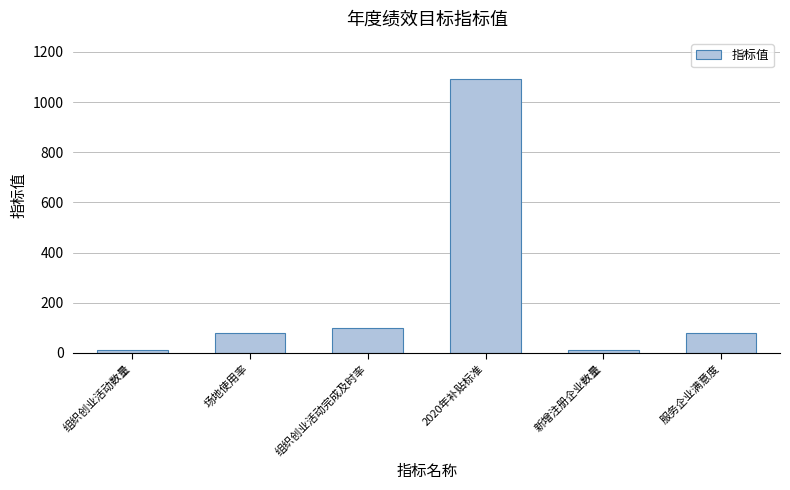

What is the maximum value shown in the chart?

1092.3